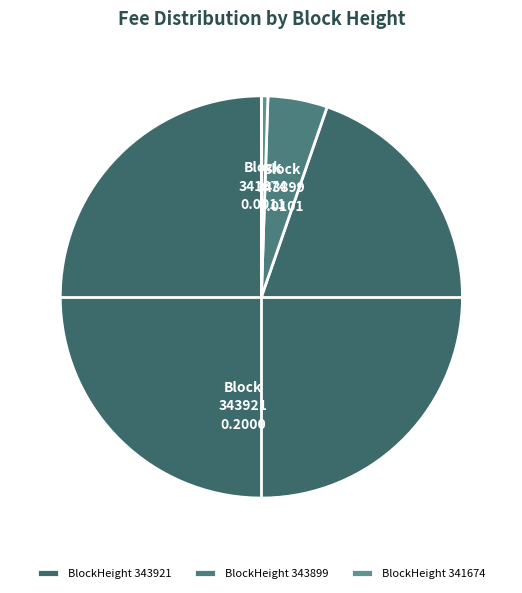

How many slices are in this pie chart?

3